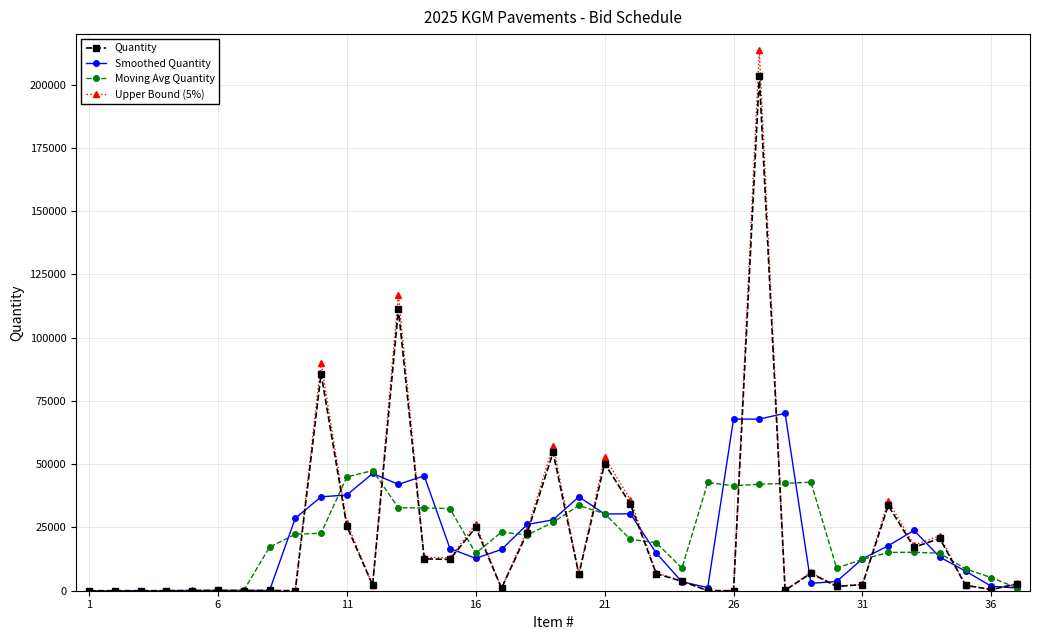

Which series has the widest spread of values?

Upper Bound (5%)